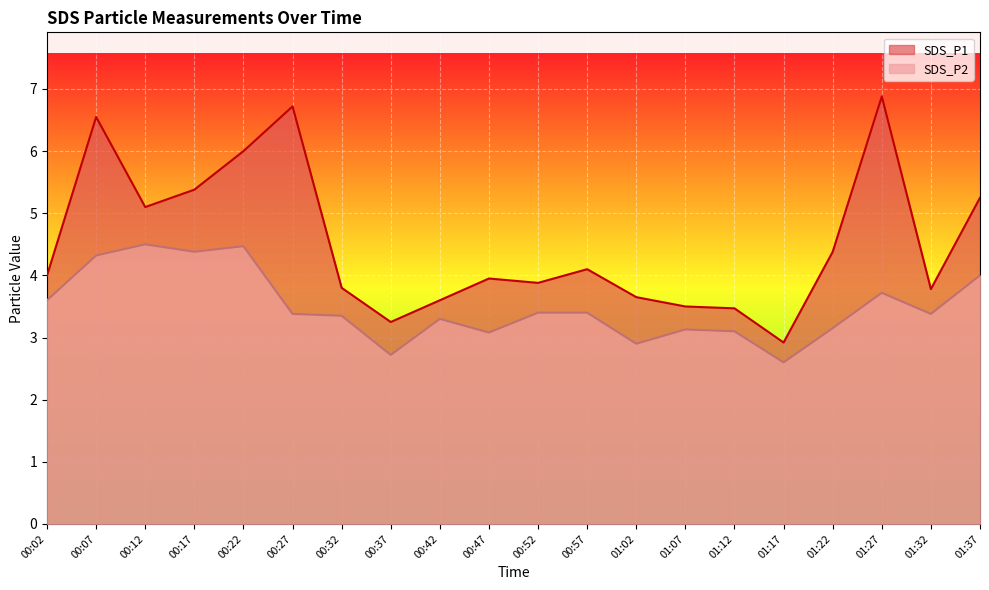

How many lines are shown in the chart?

2